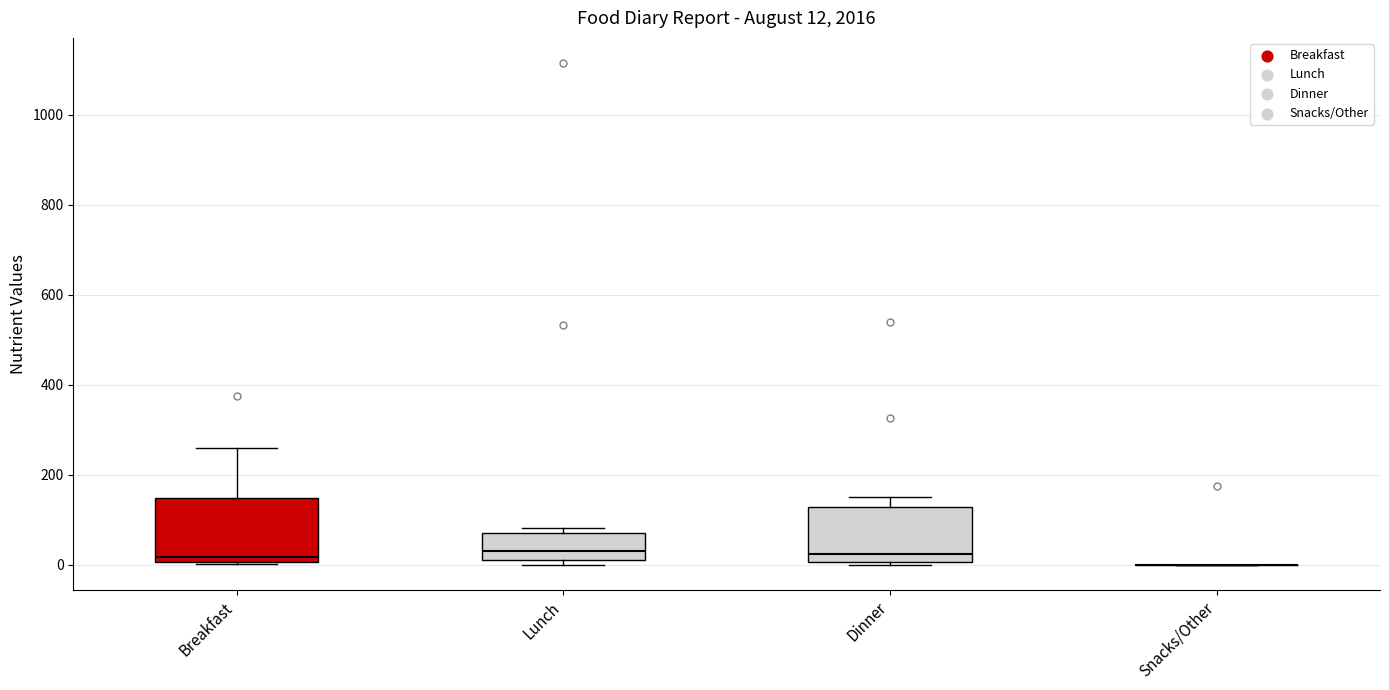

Comparing the boxes themselves (not the whiskers), which one is the tallest?

Breakfast